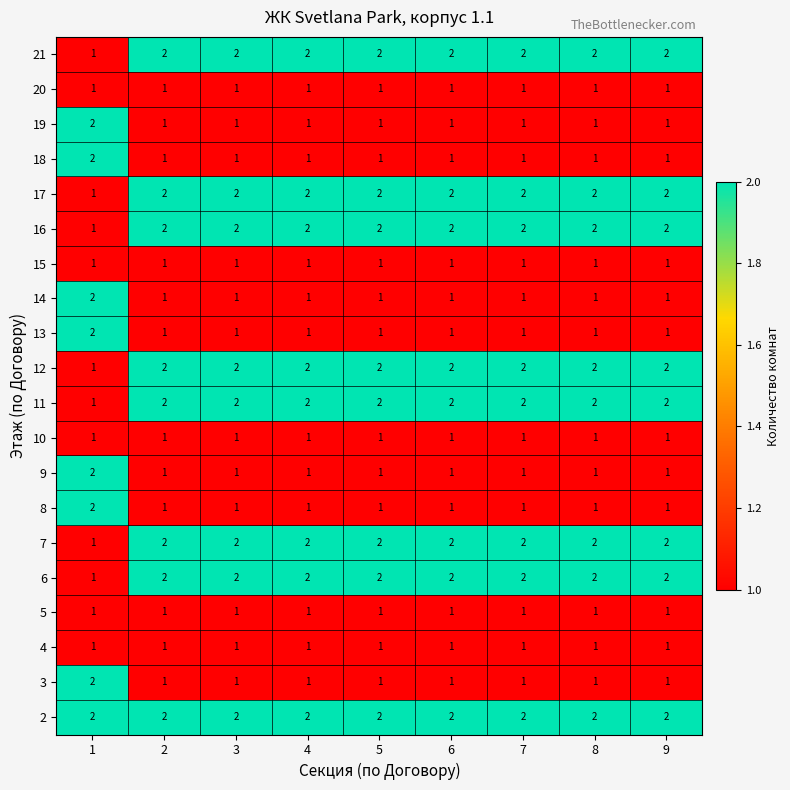

What is the sum of the 18 values at 5 and 1?

3